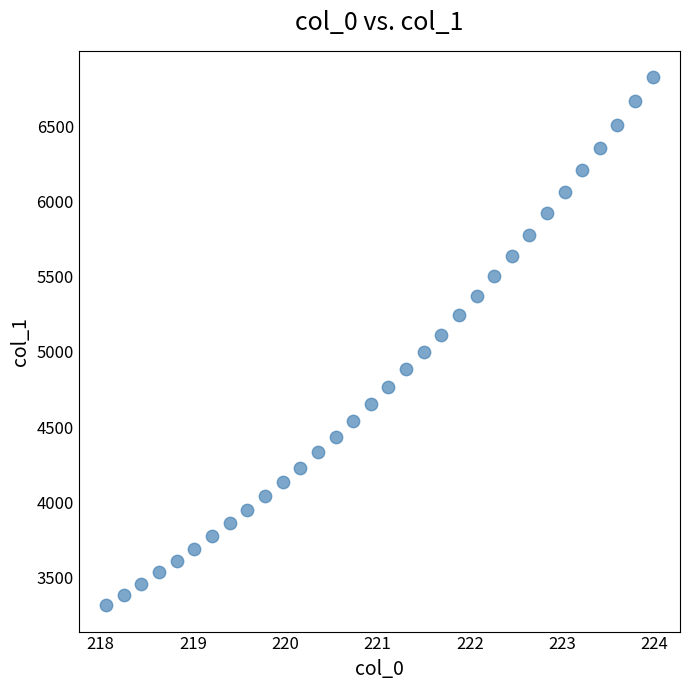

What is the range of X values (max minus min)?

5.9